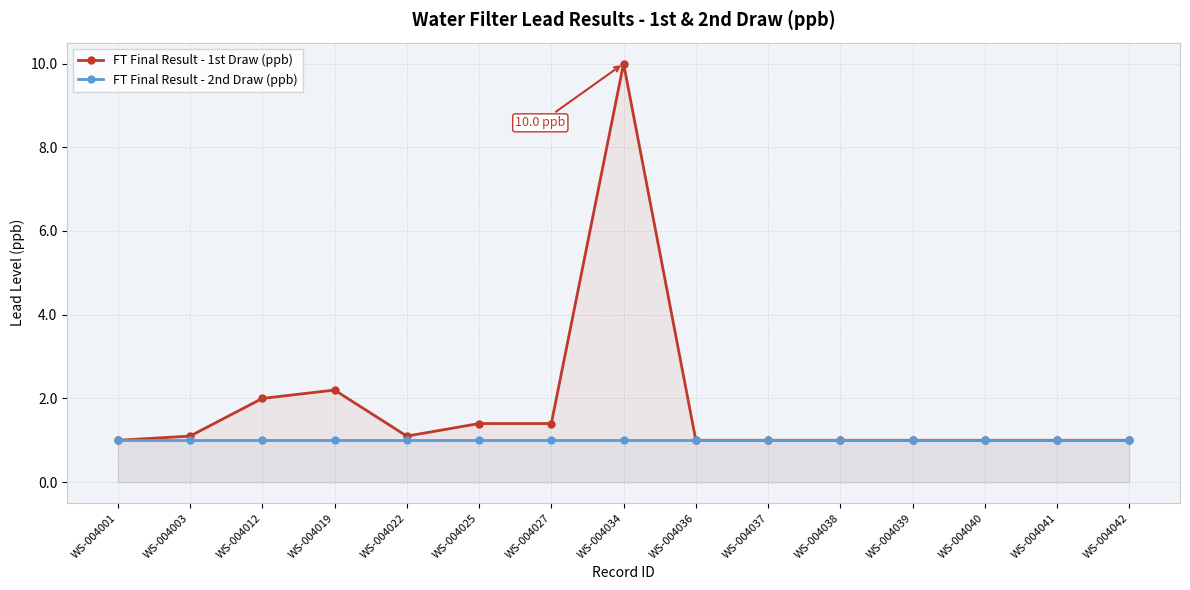

Does the chart have visible grid lines?

Yes